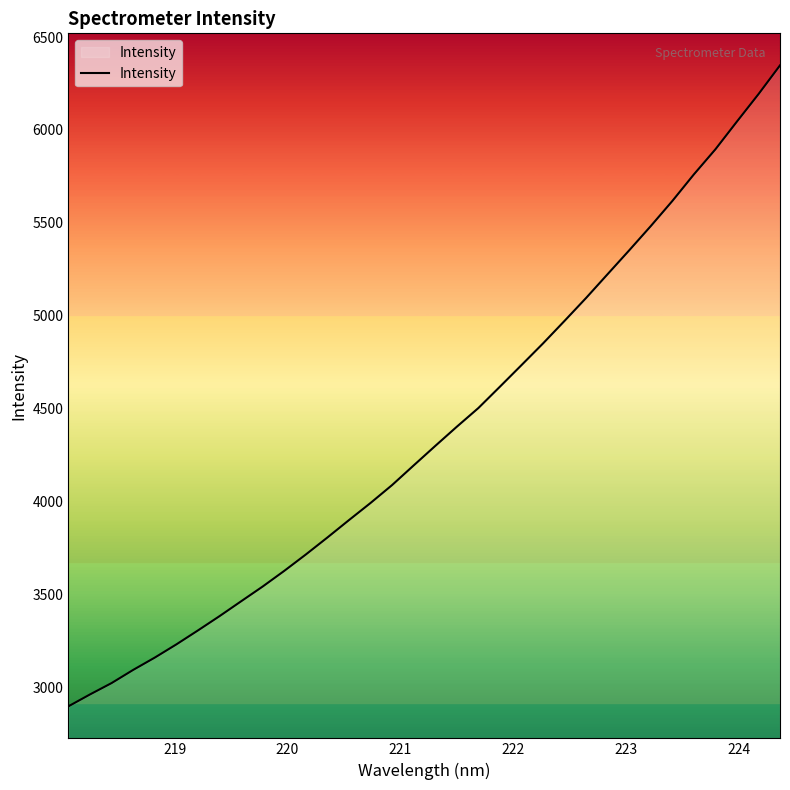

Reading left to right, what are all the values shown in this chart?

2896.8	2960.8	3022.0	3092.9	3159.1	3230.2	3305.3	3382.3	3462.3	3541.8	3626.1	3714.3	3805.8	3899.5	3991.7	4088.2	4193.9	4298.7	4402.2	4502.8	4617.9	4734.0	4850.8	4972.4	5095.8	5224.1	5352.2	5482.6	5617.6	5760.7	5895.9	6045.4	6192.9	6347.9